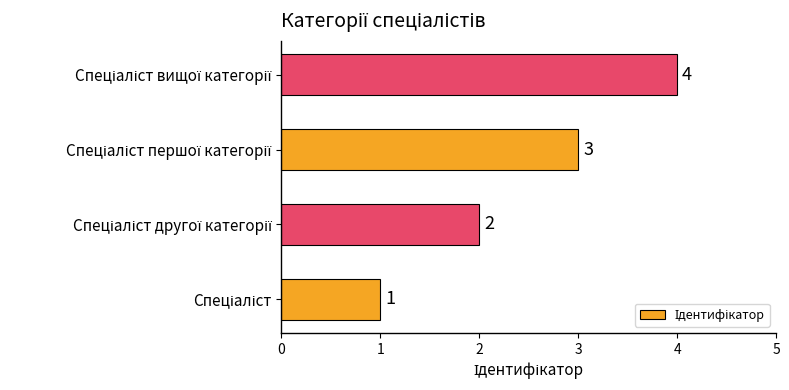

What is the sum of all values?

10